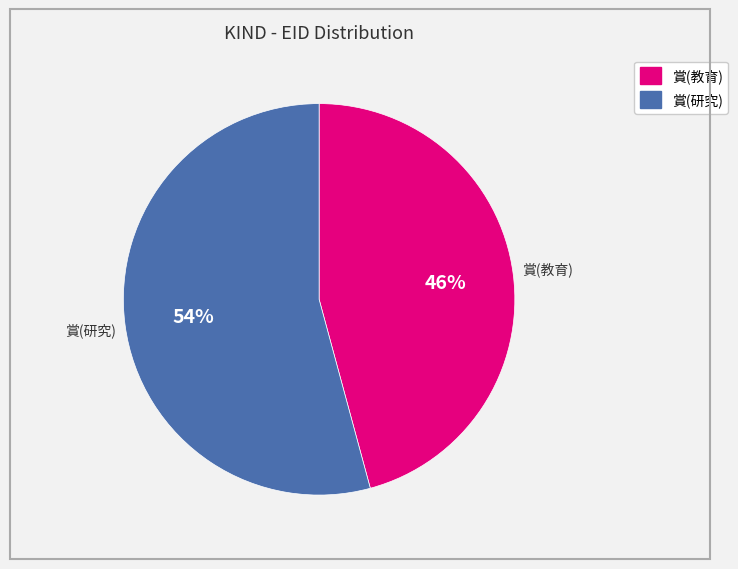

Which has a higher value, 賞(教育) or 賞(研究)?

賞(研究)